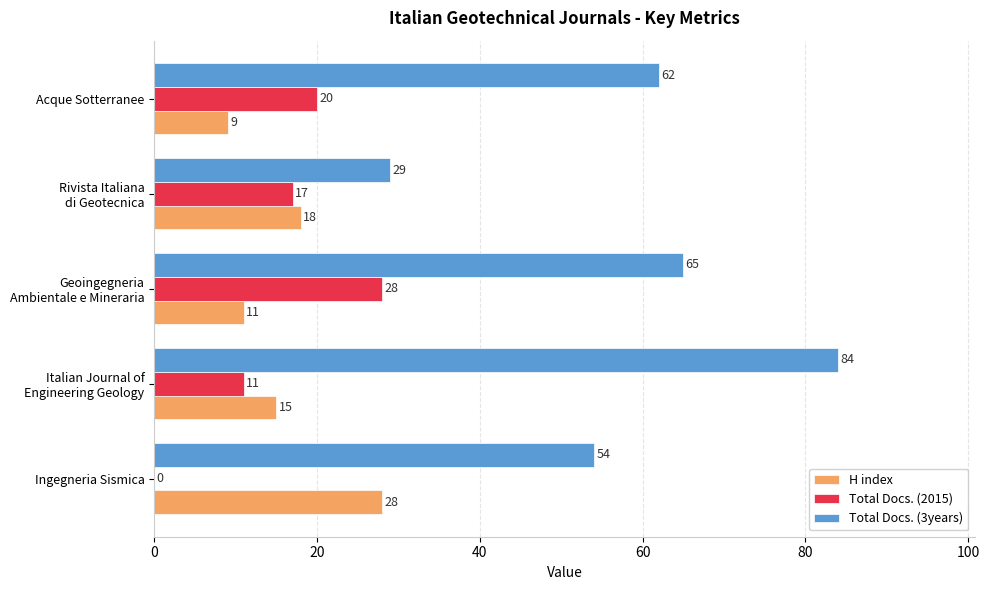

Between Ingegneria Sismica and Acque Sotterranee, which series saw the biggest shift?

Total Docs. (2015)